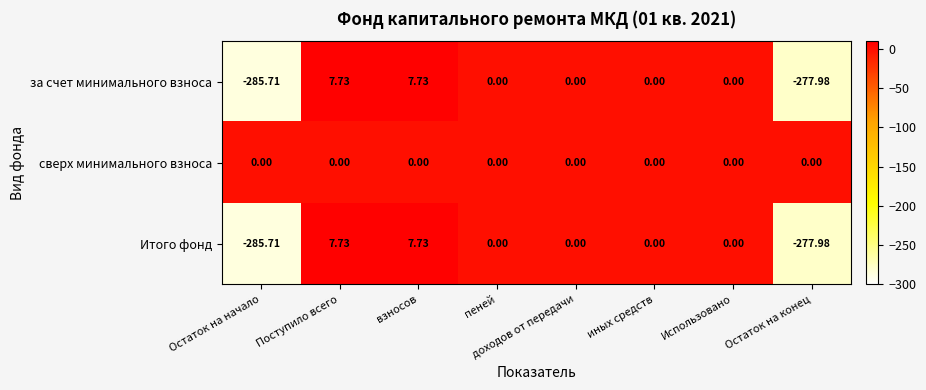

At which label does Итого фонд first exceed 0?

Поступило всего